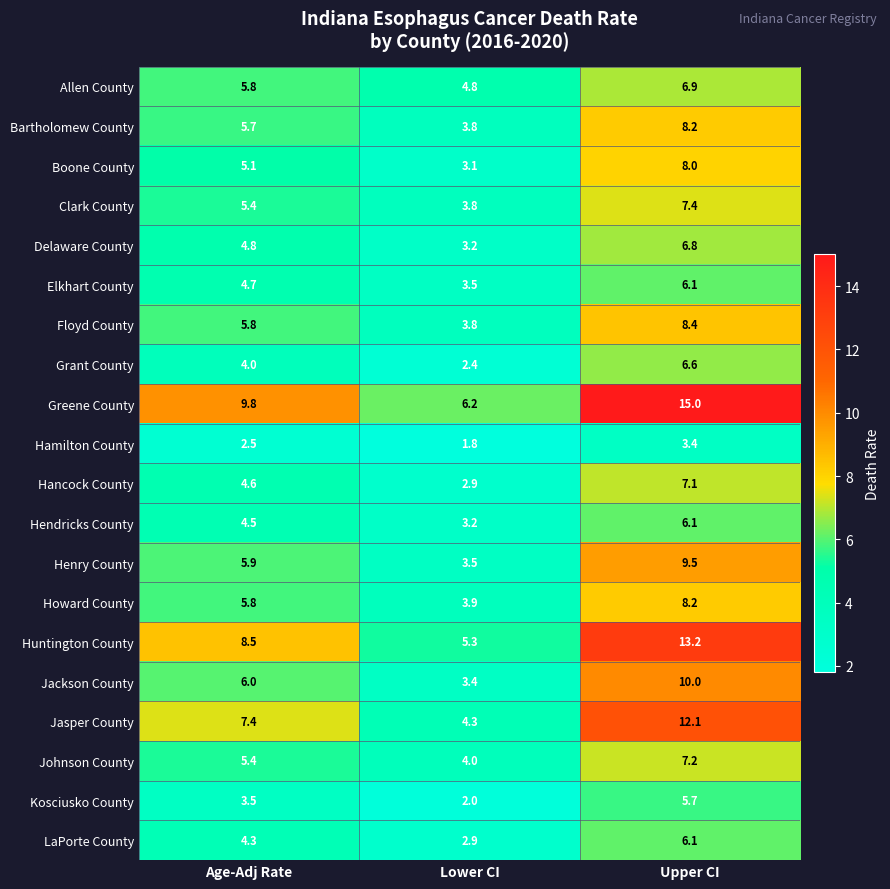

At how many categories does at least one series exceed 3?

3